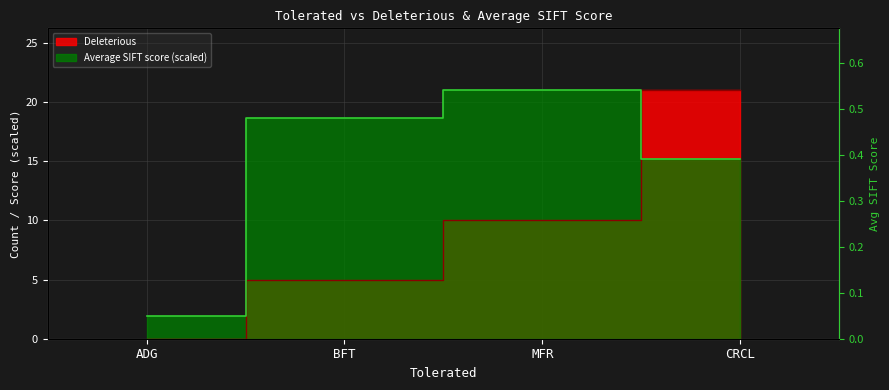

What position from the left is BFT?

2